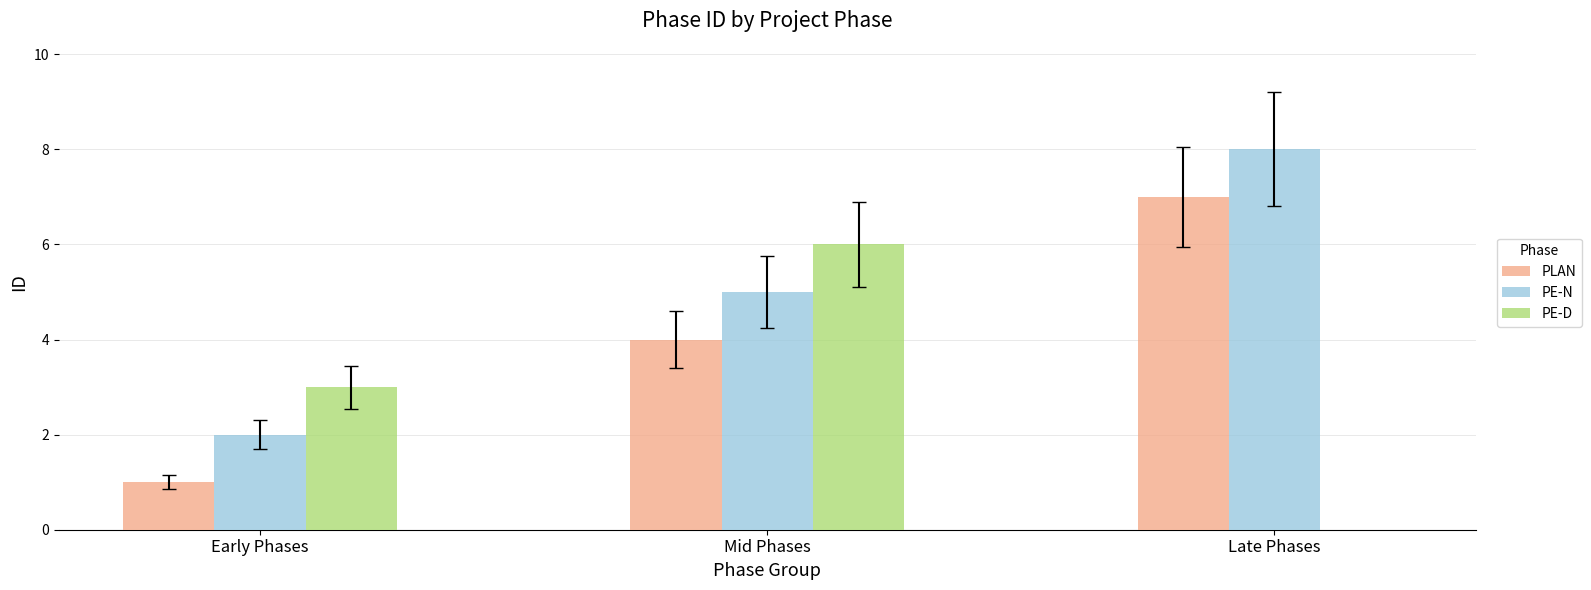

Which series has the largest total across all categories?

PE-N